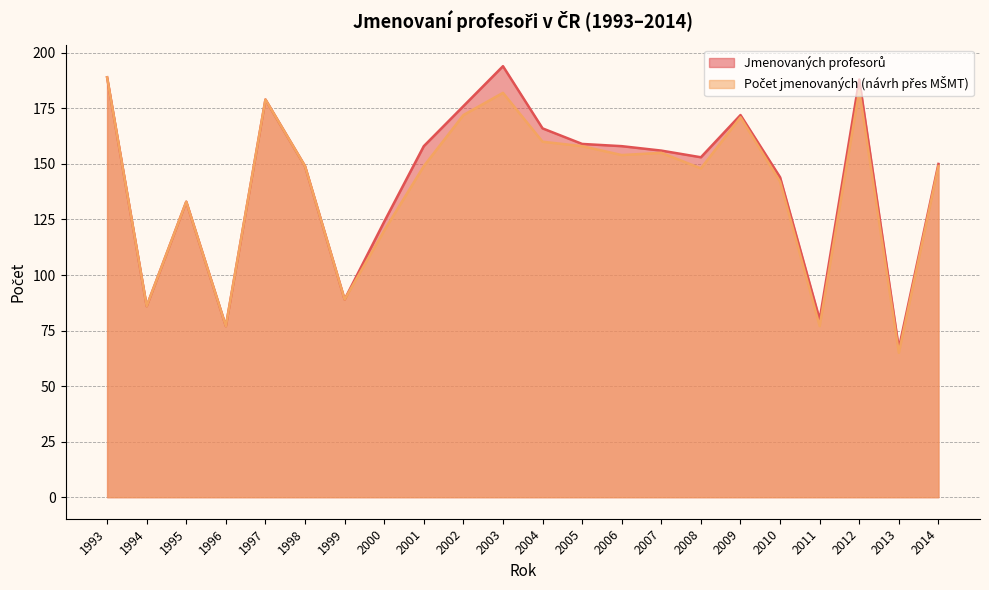

What is the sum of the Počet jmenovaných (návrh přes MŠMT) values at 1999 and 1996?

166